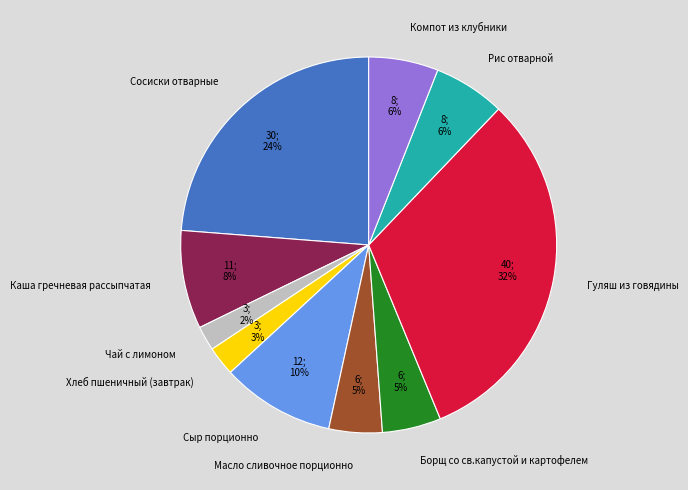

Is the sum of Борщ со св.капустой и картофелем and Чай с лимоном greater than half?

No